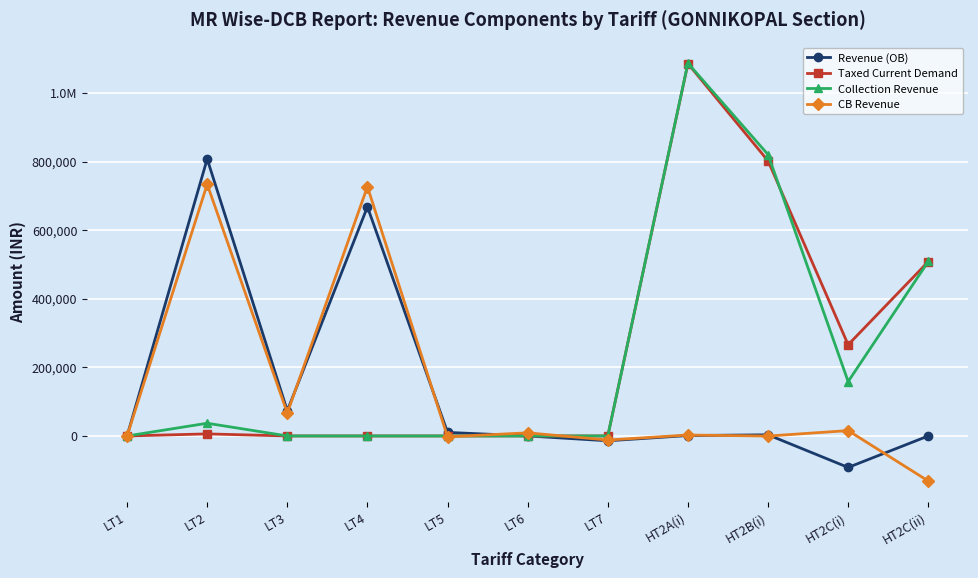

What are all the series names shown in the legend?

Revenue (OB), Taxed Current Demand, Collection Revenue, CB Revenue